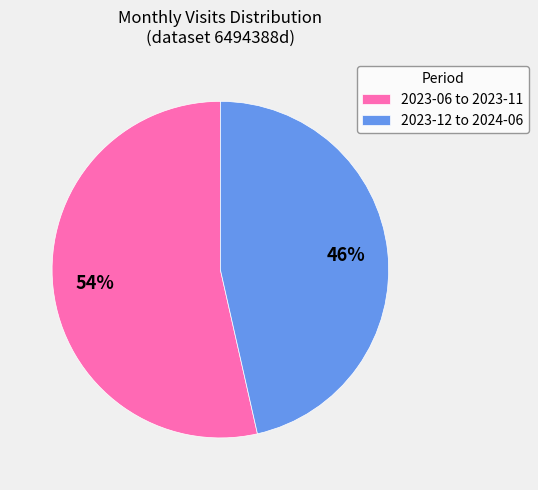

The 2023-06 to 2023-11 slice represents 54% of the pie. True or false?

True